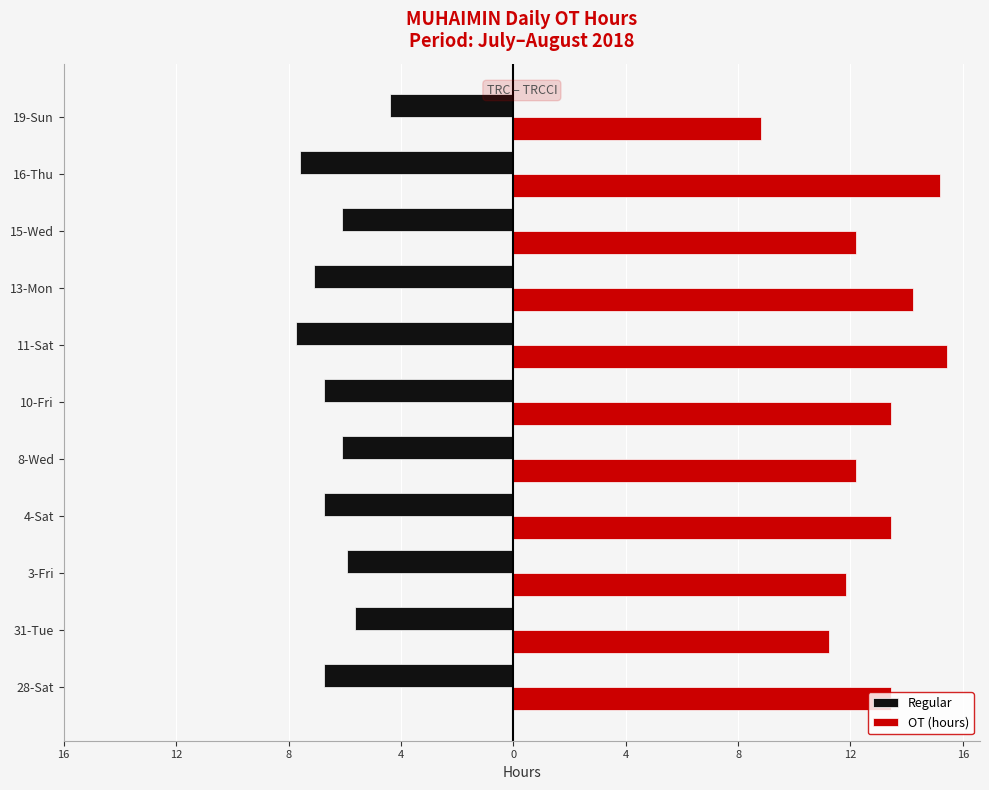

What are all the series names shown in the legend?

Regular, OT (hours)